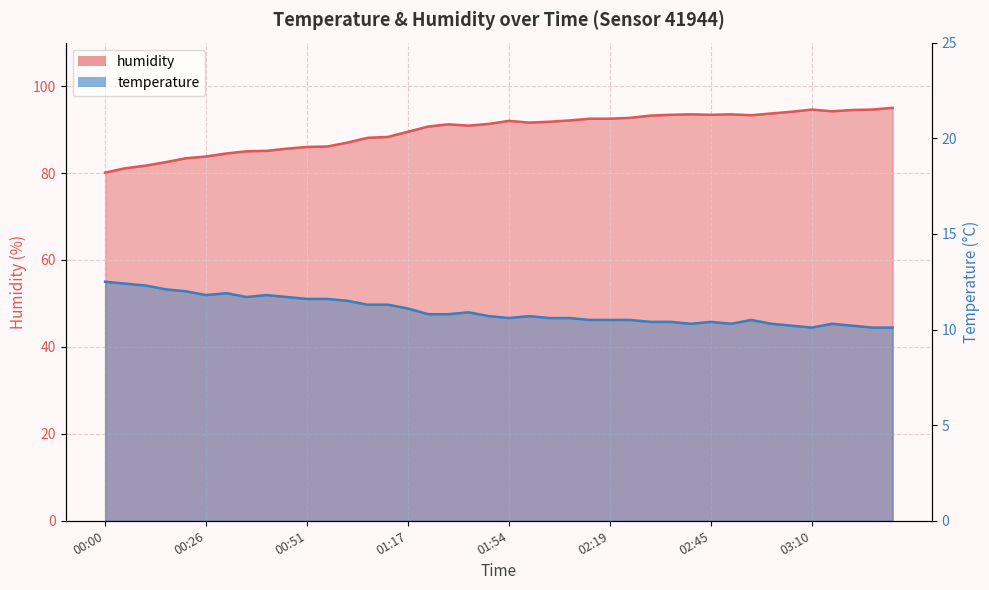

How many categories are shown in the chart?

40